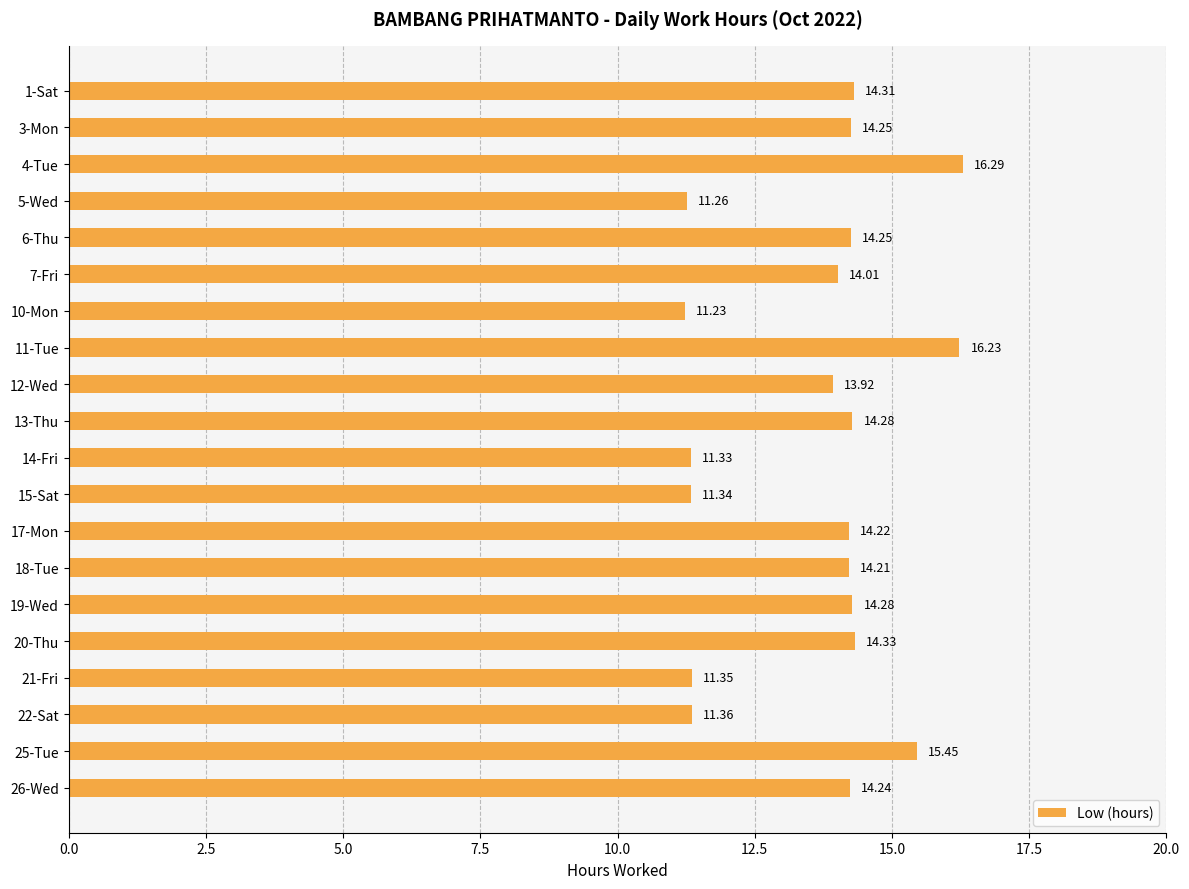

What is the difference between the values at 10-Mon and 7-Fri?

2.8